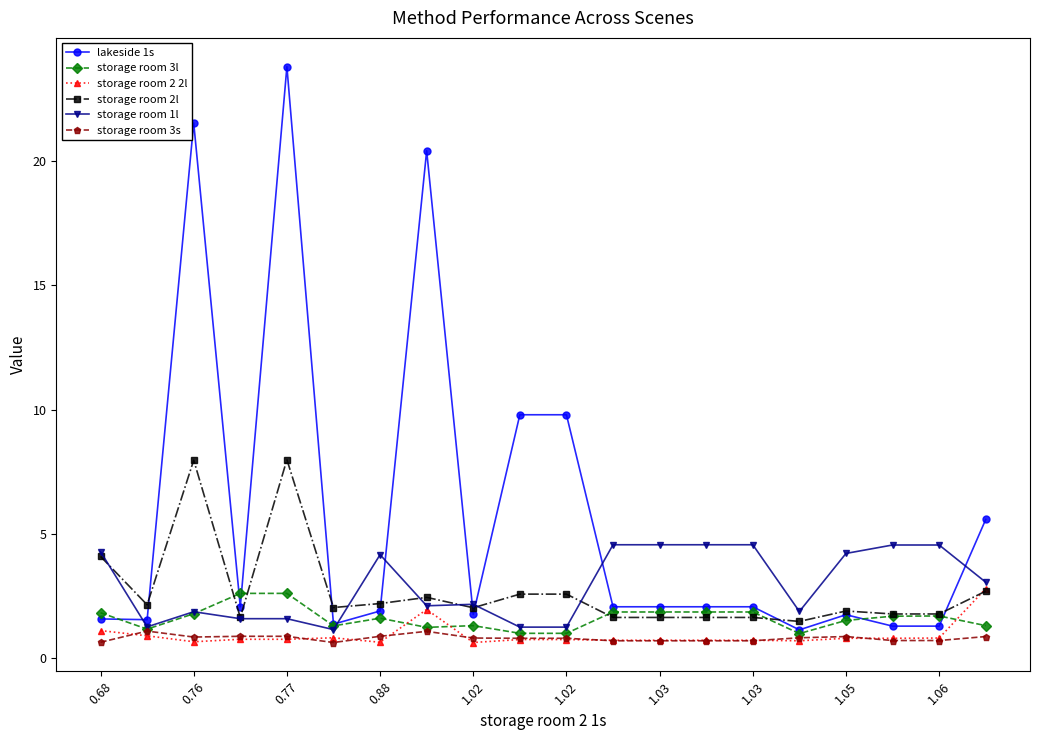

What is the average value of the storage room 2 2l series?

0.9